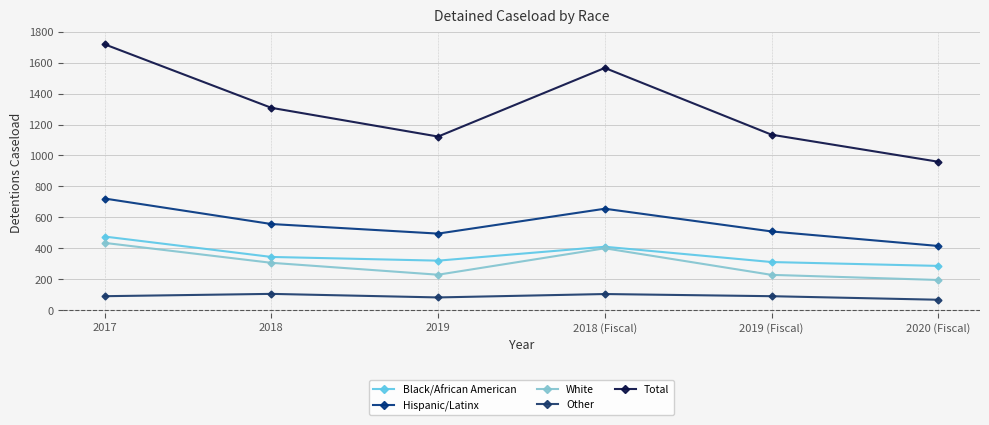

What is the sum of the Total values at 2017 and 2018 (Fiscal)?

3285